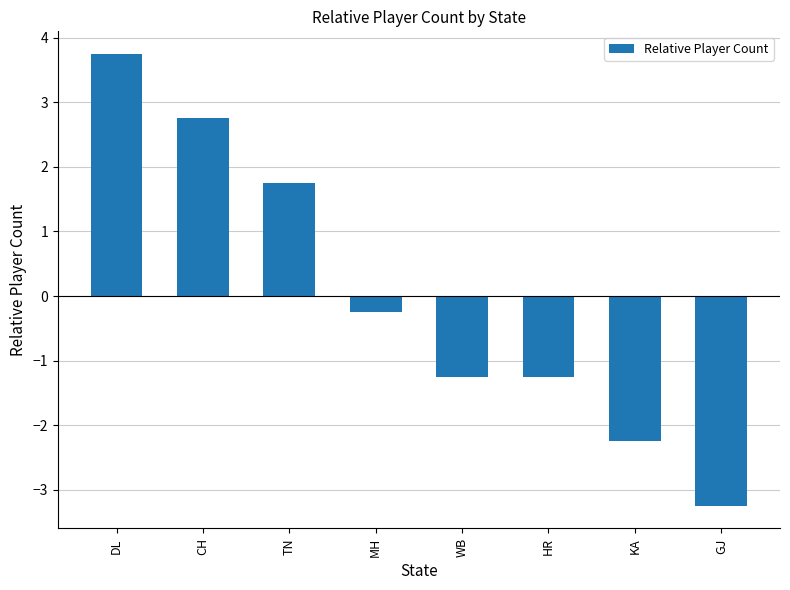

Does the chart contain any negative values?

Yes